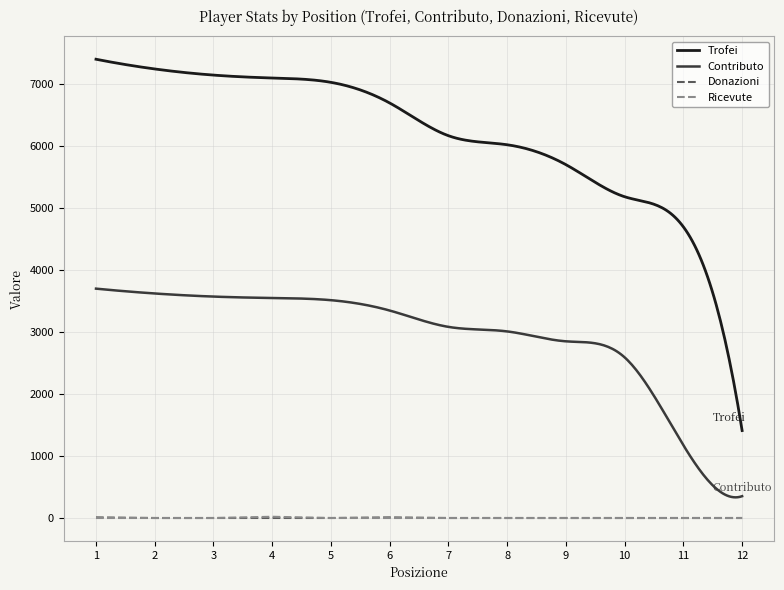

The Donazioni series shows 0 at 4. True or false?

True